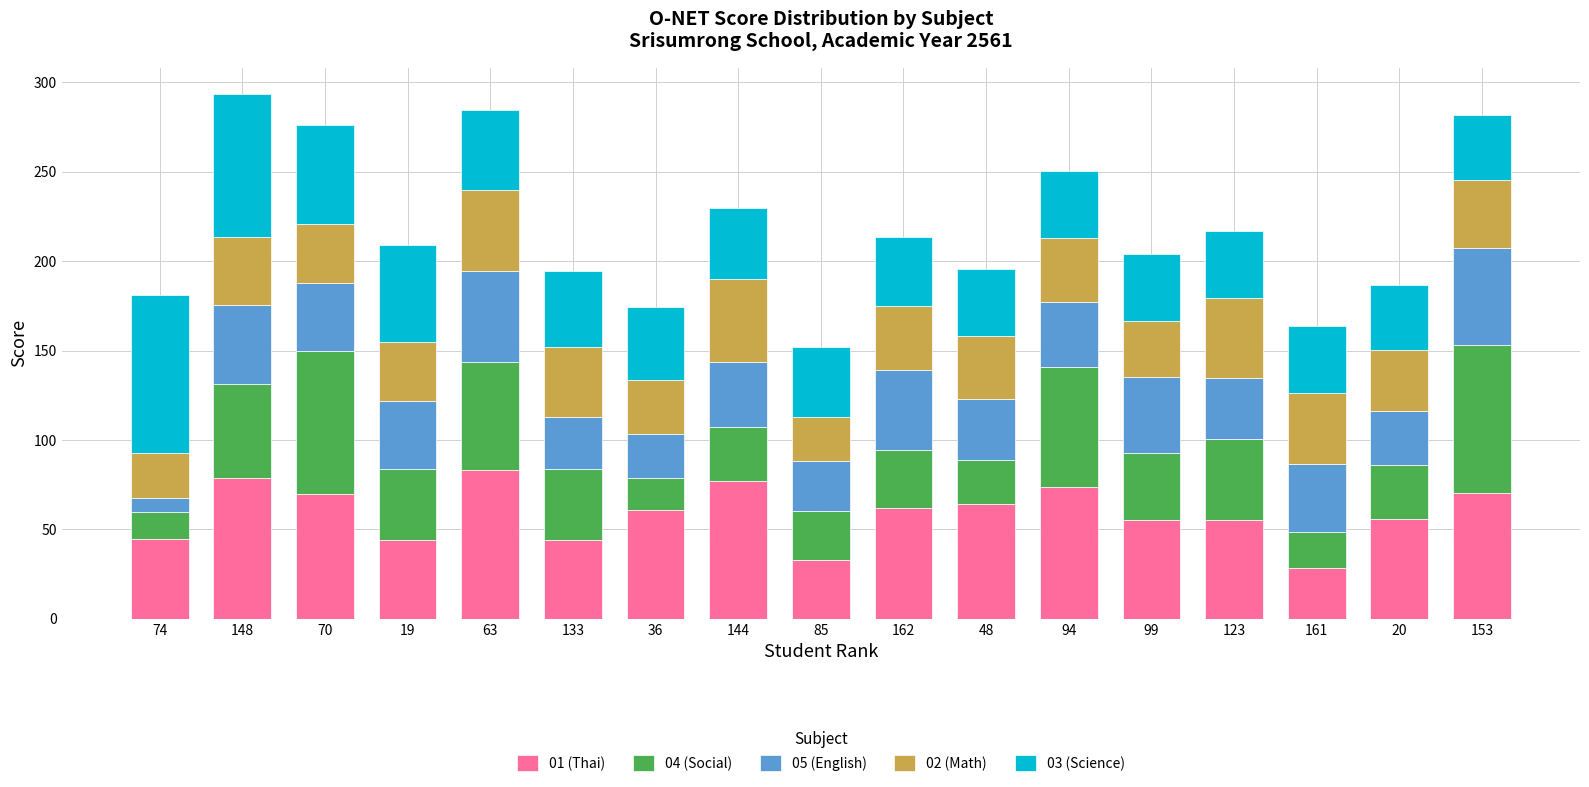

True or false: 01 (Thai) has a value of 77.0 at 144.

True